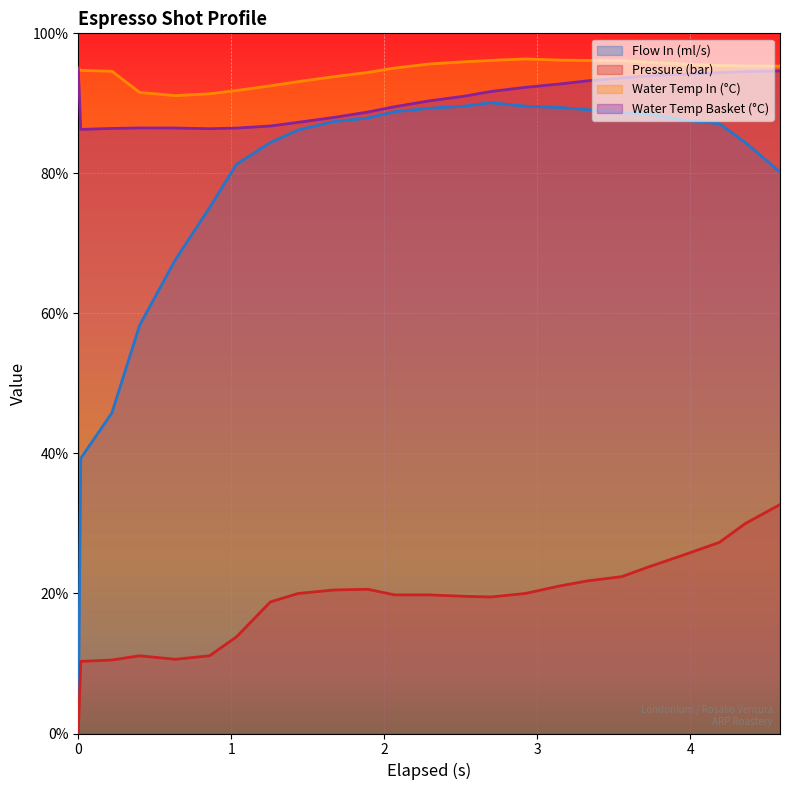

Which series has the widest spread of values?

Flow In (ml/s)